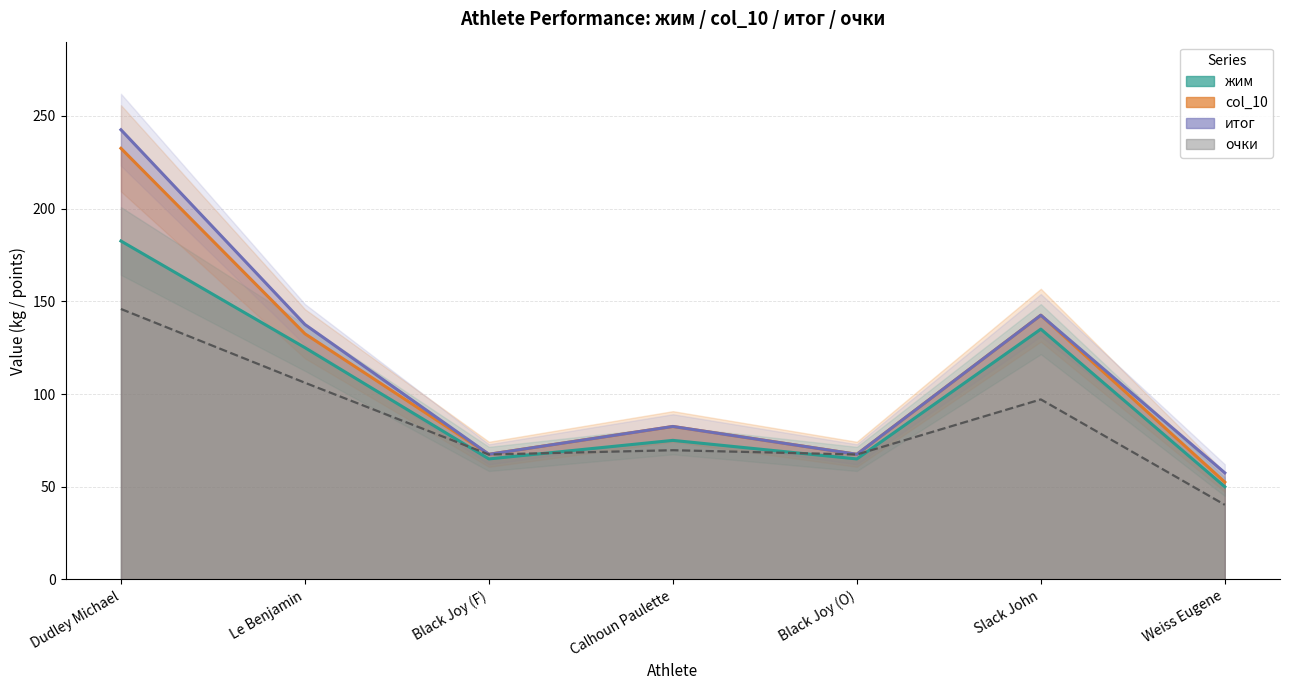

Reading right to left, extract all data points from this chart.

жим: 50.0	135.0	65.0	75.0	65.0	125.0	182.5
col_10: 52.5	142.5	67.5	82.5	67.5	132.5	232.5
итог: 57.5	142.5	67.5	82.5	67.5	137.5	242.5
очки: 40.3	97.1	67.4	69.7	67.4	106.1	145.9